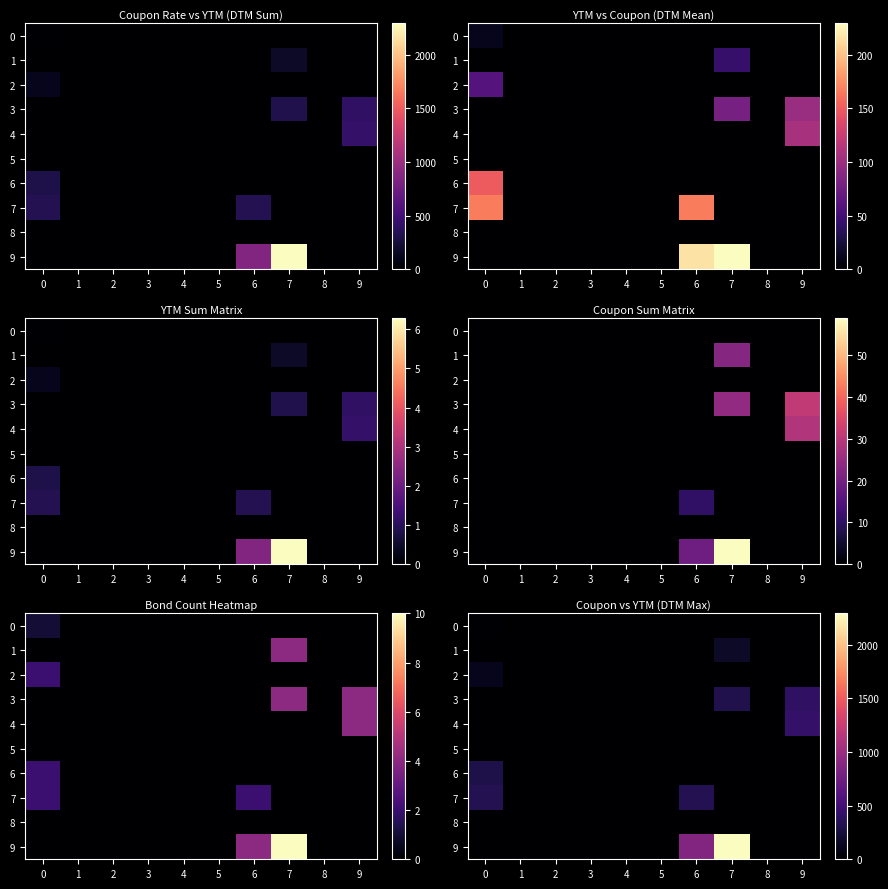

At which category is the sum across all series the highest?

7